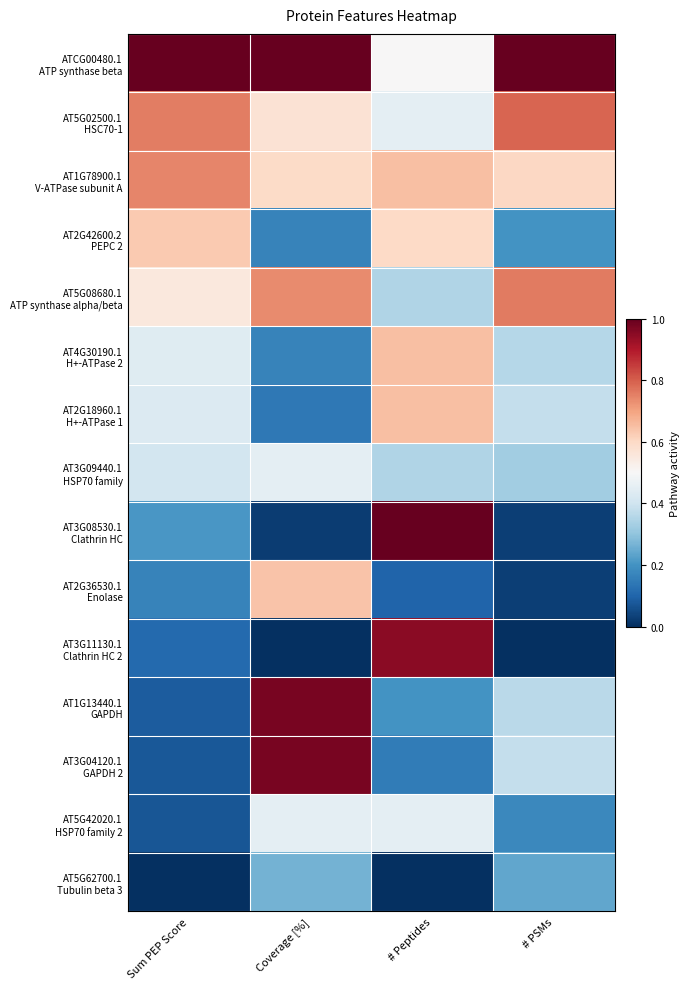

At how many categories does at least one series exceed 0?

4